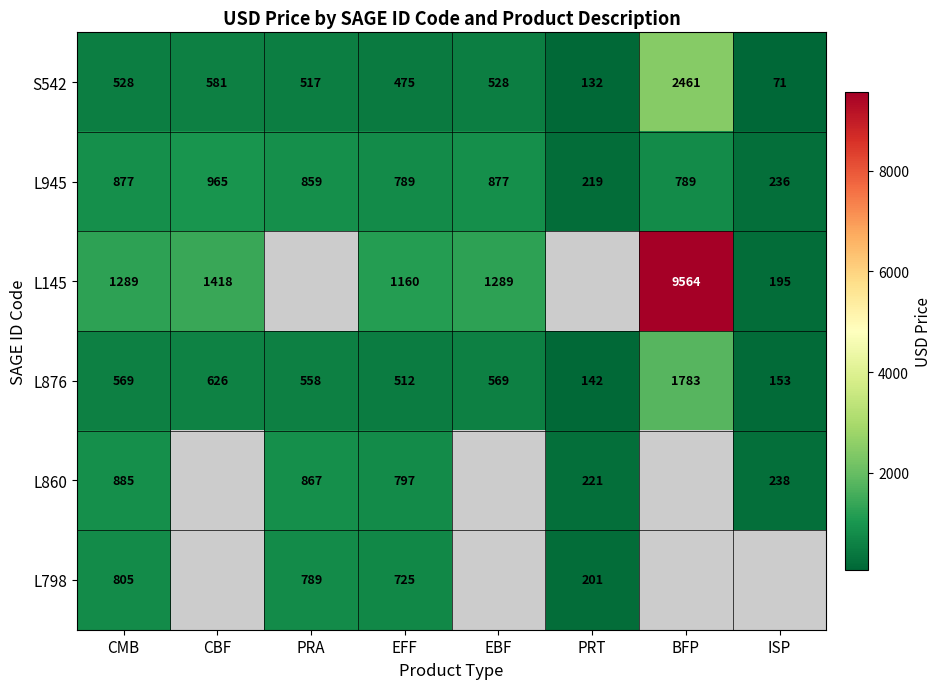

What is the difference between the L945 values at CBF and CMB?

88